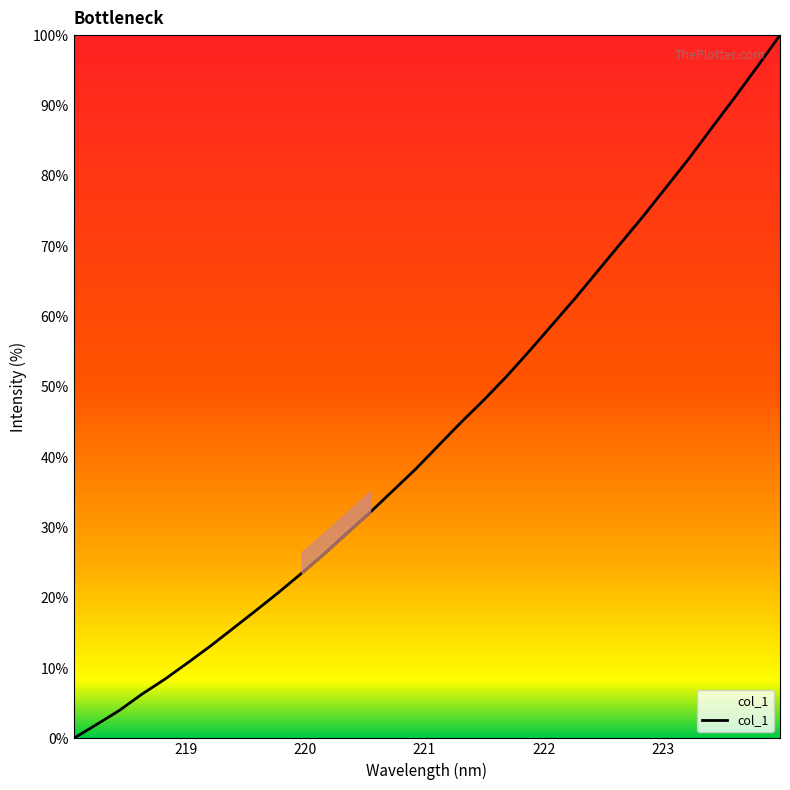

What is the maximum value shown in the chart?

100.0